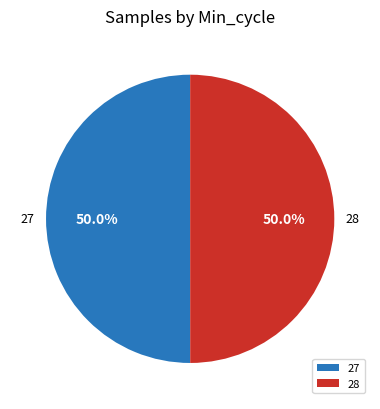

What is the ratio of the value at 27 to the value at 28?

1.0